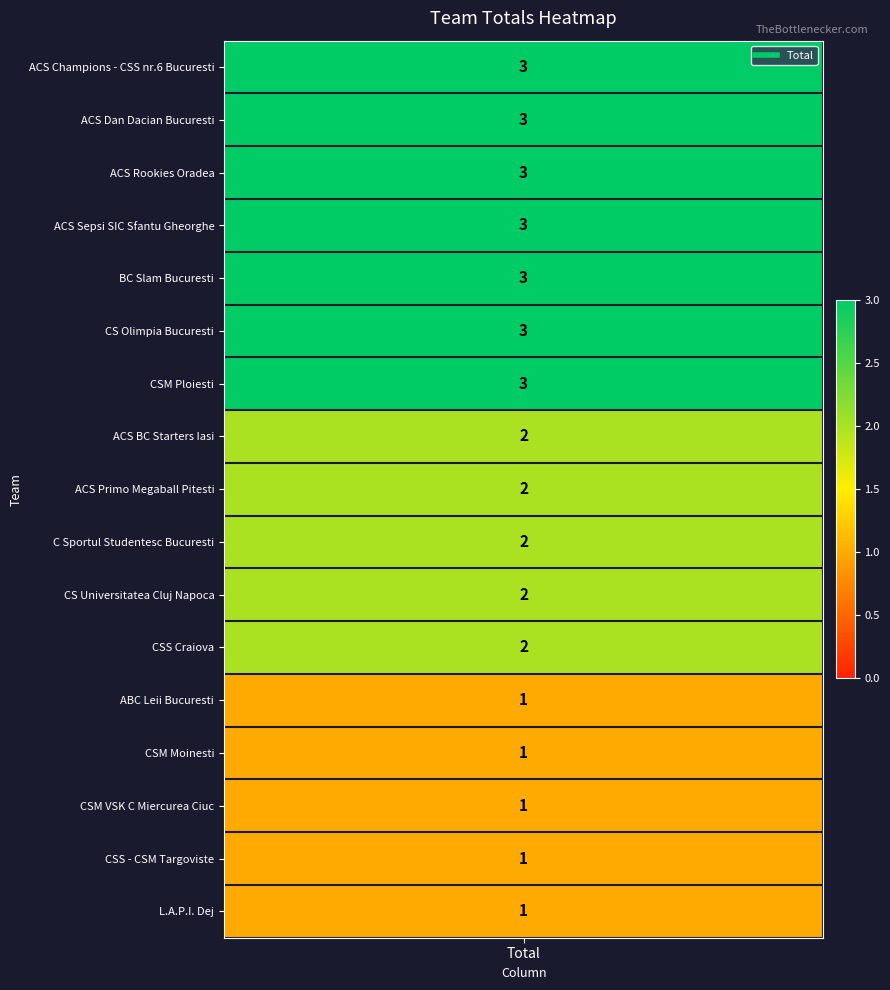

What is the minimum value shown in the chart?

1